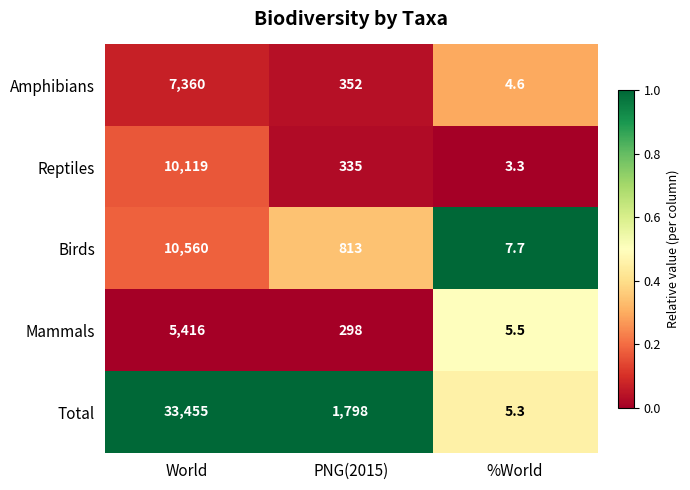

What is the difference between the second highest and minimum values in the Reptiles series?

331.7